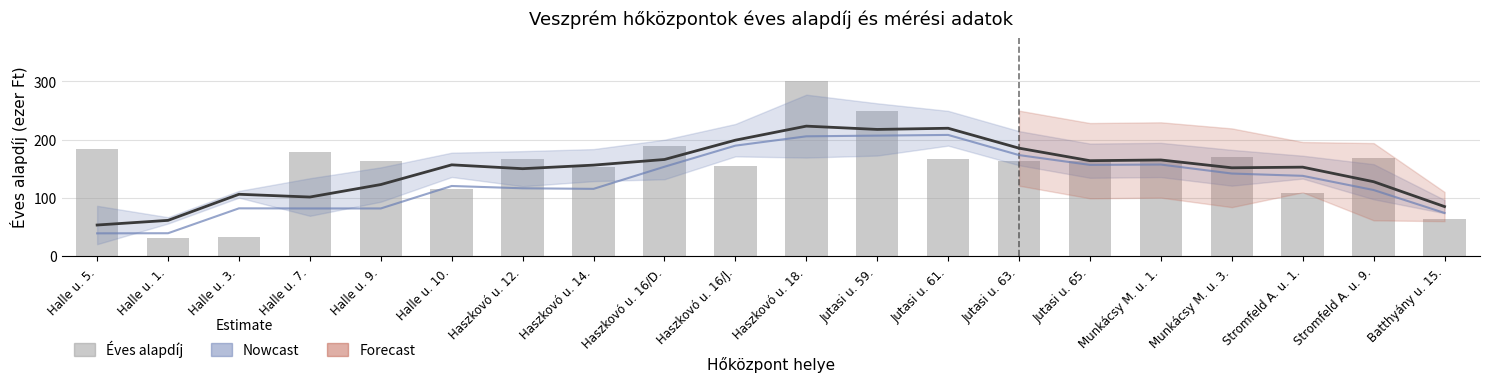

Which series has the largest range (max minus min)?

Éves alapdíj (ezer Ft)